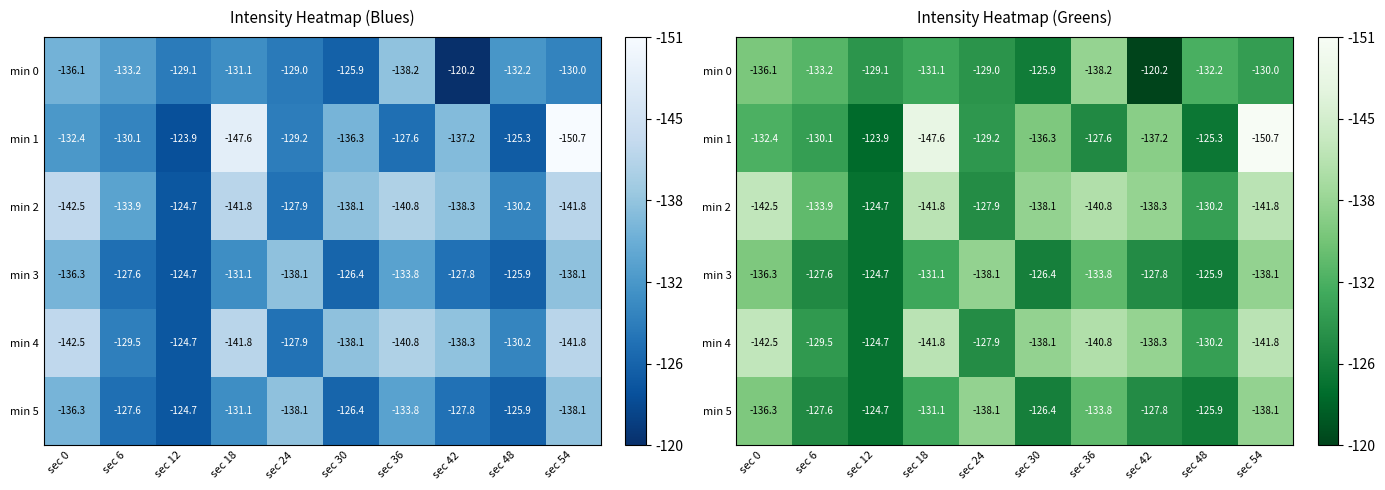

Which has a higher value, sec 24 or sec 12?

sec 24